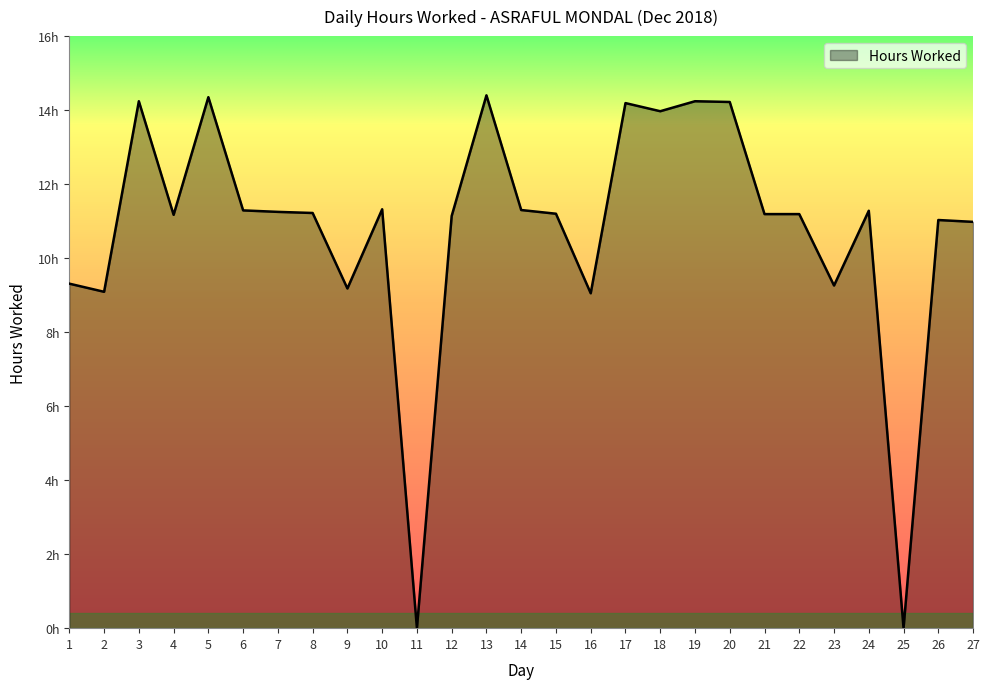

Is this an area chart (filled region under the line)?

Yes